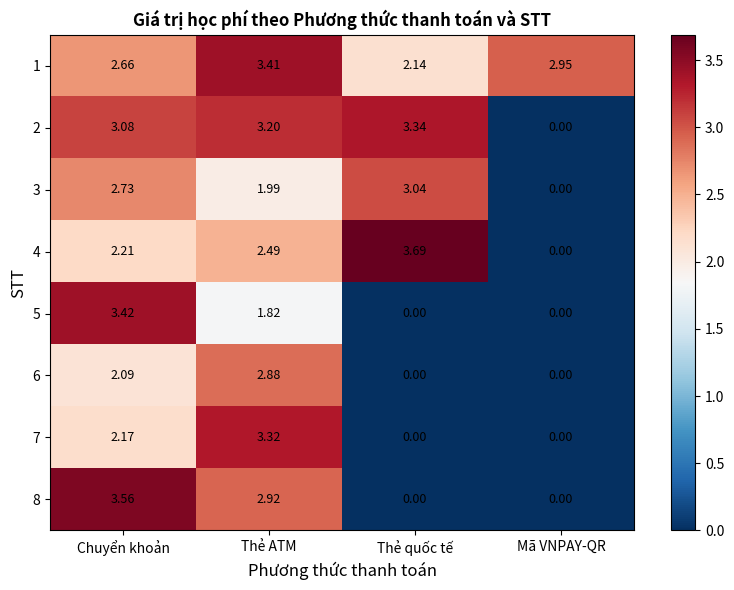

At how many categories does at least one series exceed 0?

4